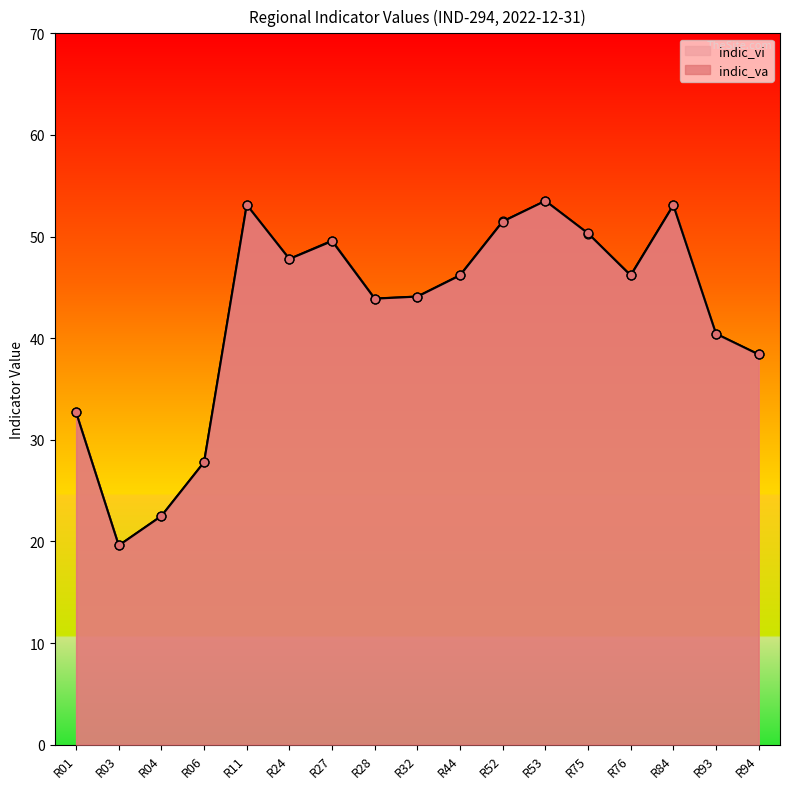

Which series reaches the minimum Y coordinate?

indic_va